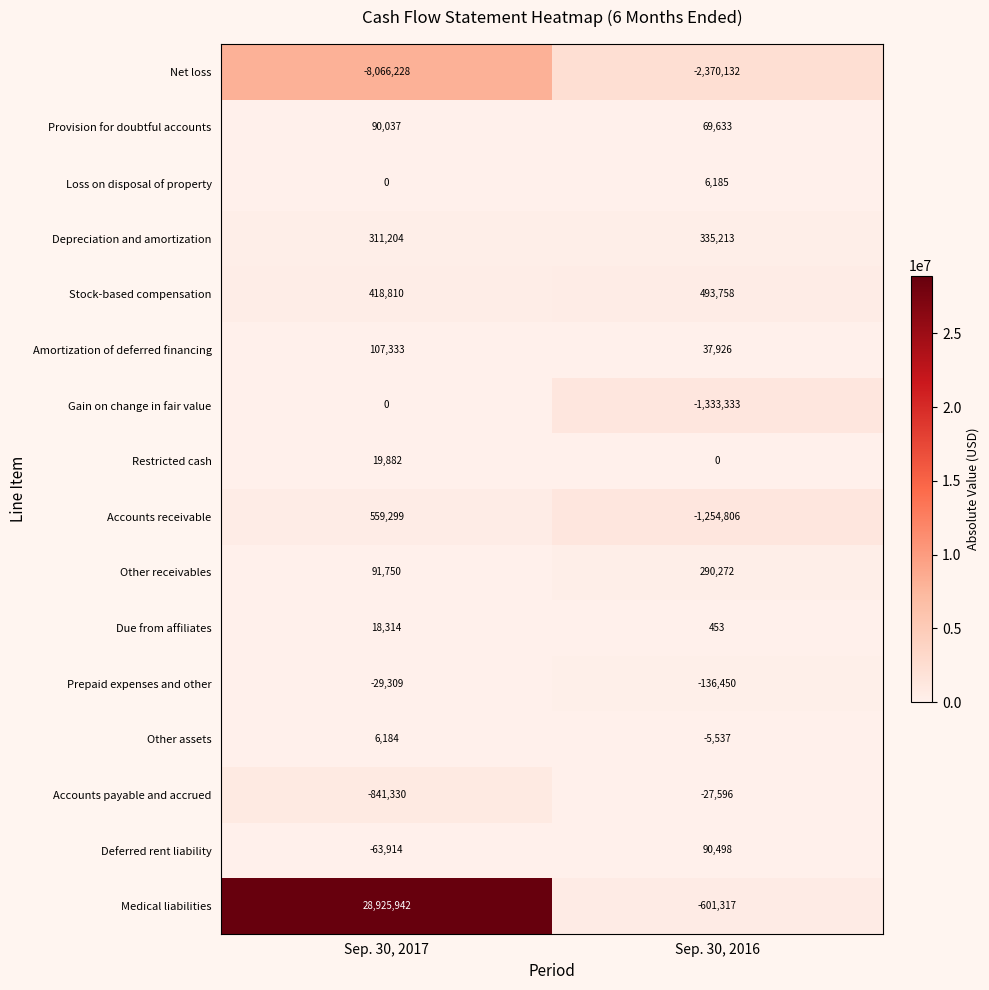

At how many categories does at least one series exceed 1432523?

1